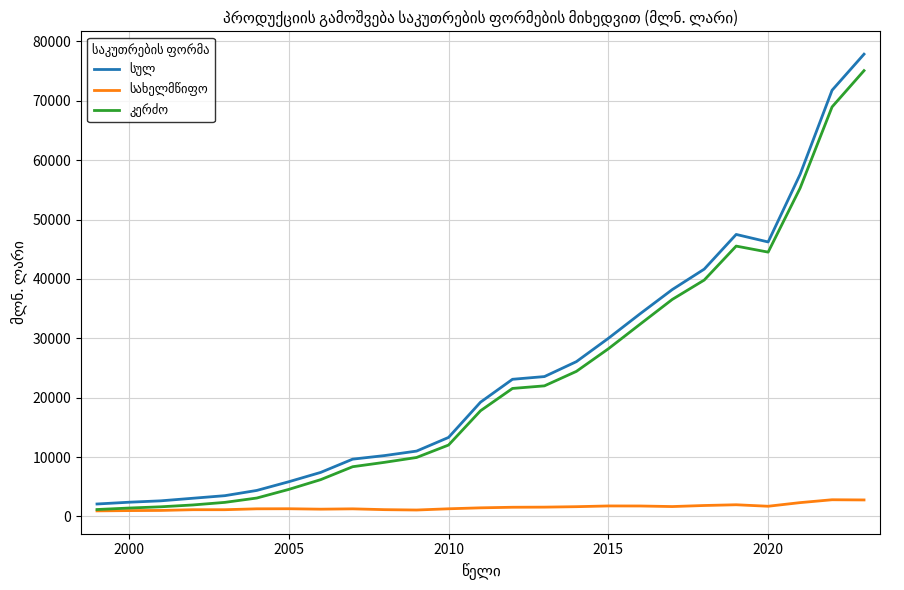

True or false: კერძო and სულ cross at least once.

False